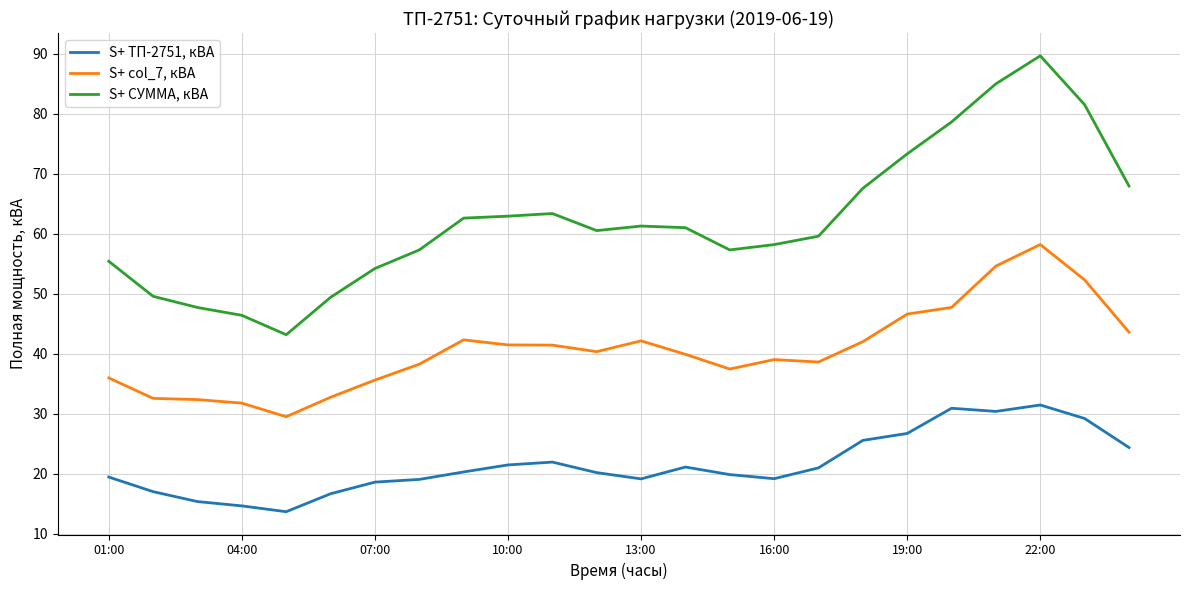

What is the lowest value of the S+ col_7, кВА series?

29.5